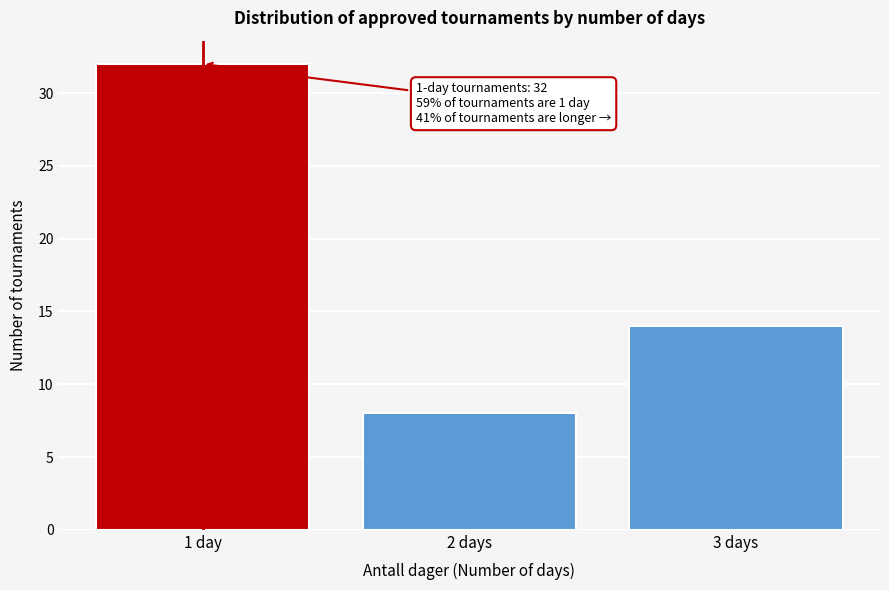

Reading left to right, extract all data points from this chart.

32	8	14